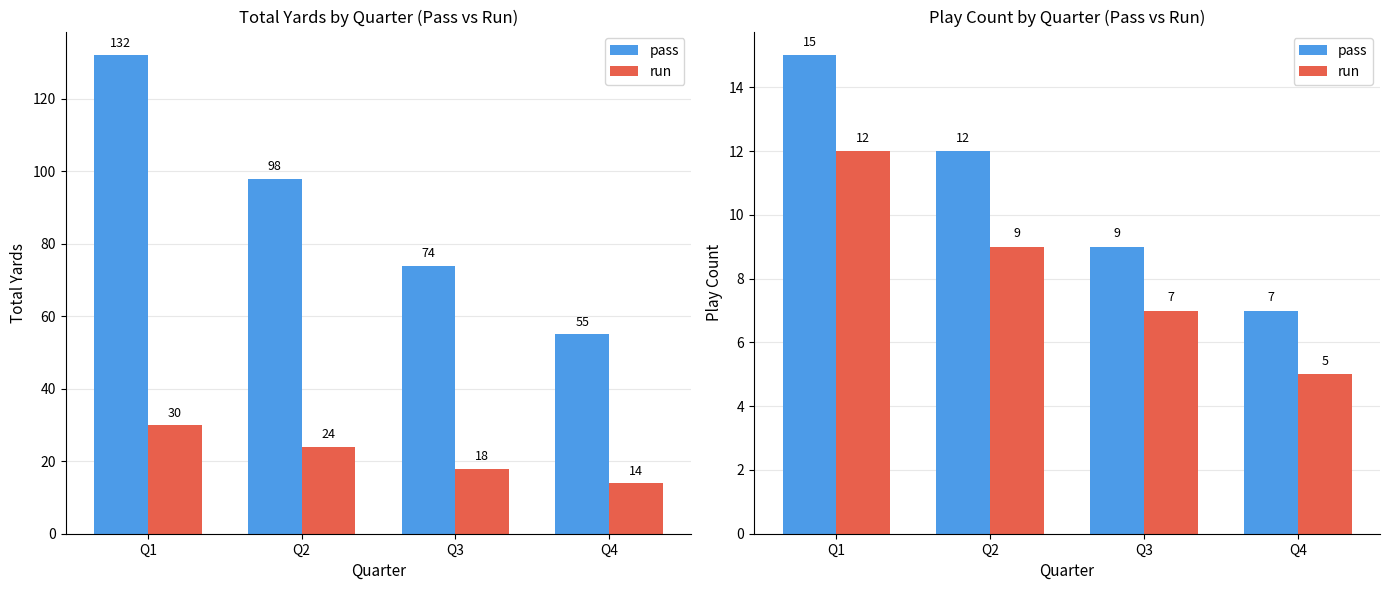

What are all the series names shown in the legend?

pass, run